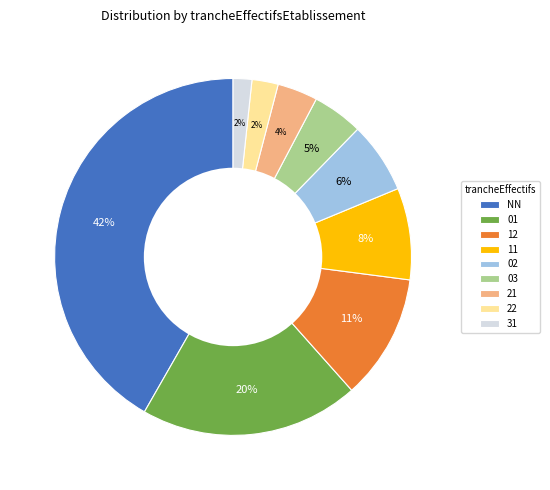

How many slices are in this pie chart?

9